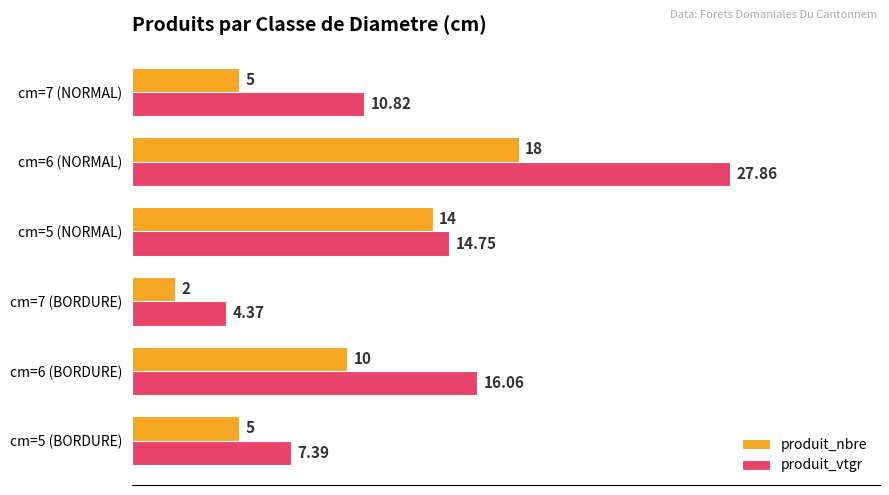

What is the difference between the second highest and second lowest values in the produit_nbre series?

9.0